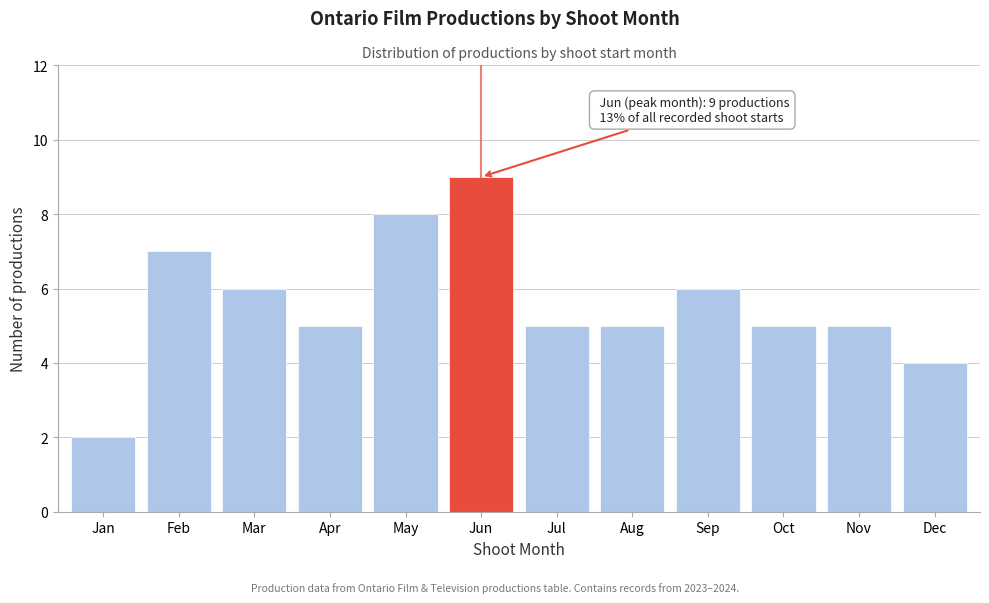

Reading left to right, list all the values displayed in this chart.

Jan=2	Feb=7	Mar=6	Apr=5	May=8	Jun=9	Jul=5	Aug=5	Sep=6	Oct=5	Nov=5	Dec=4